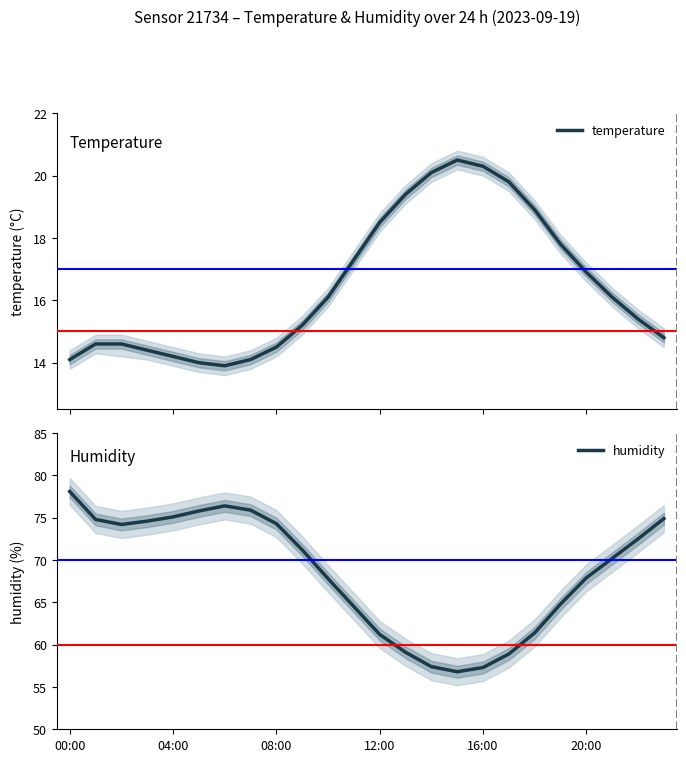

What is the sum of the humidity values at 18 and 7?

137.3